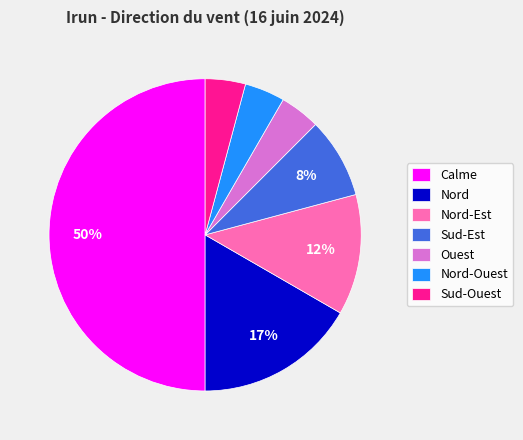

Combined, do Nord and Calme account for over 50%?

Yes